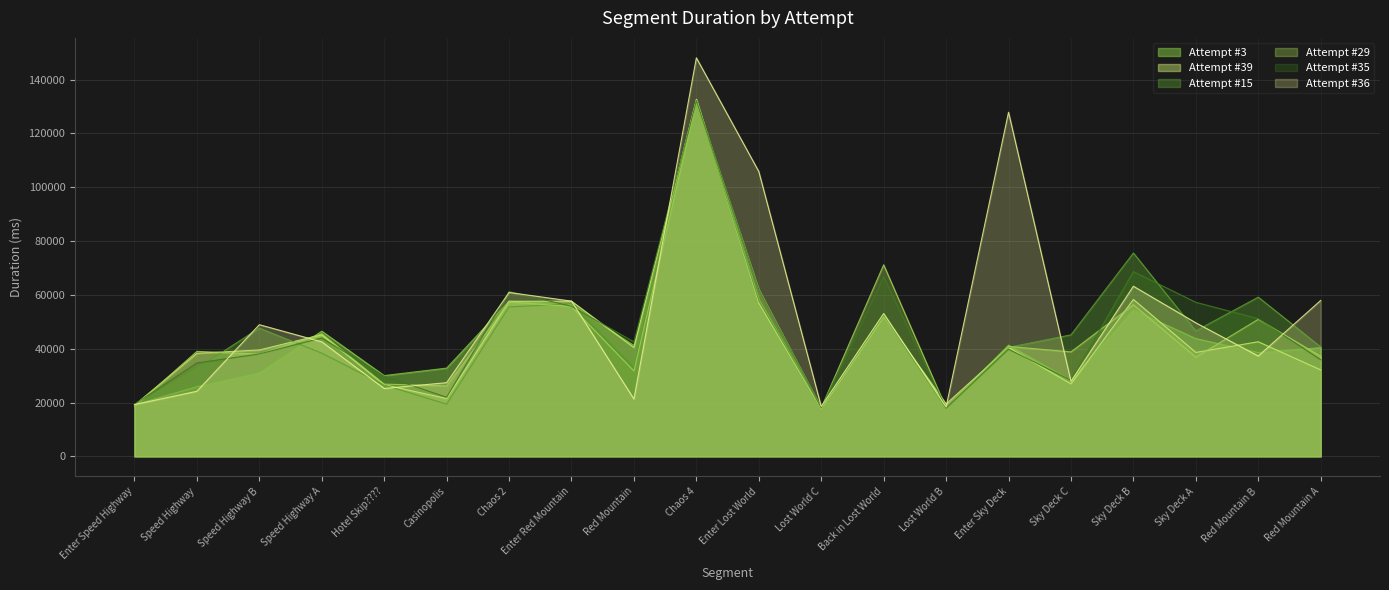

How many lines are shown in the chart?

6